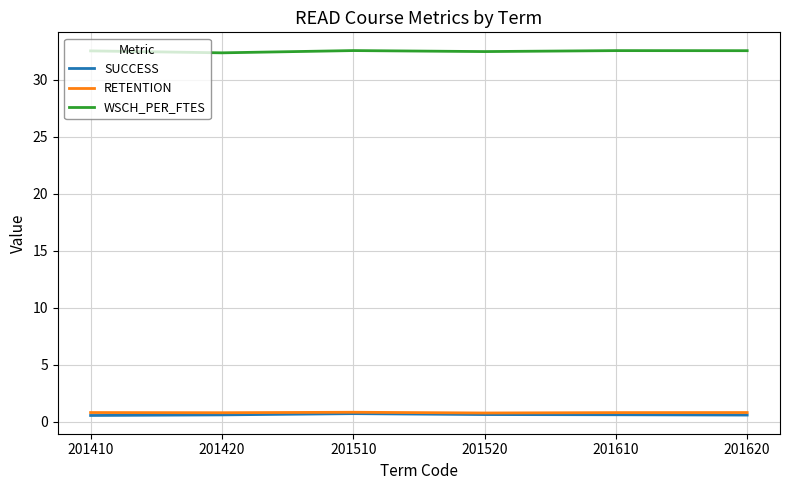

True or false: RETENTION has a value of 0.8 at 201410.

True